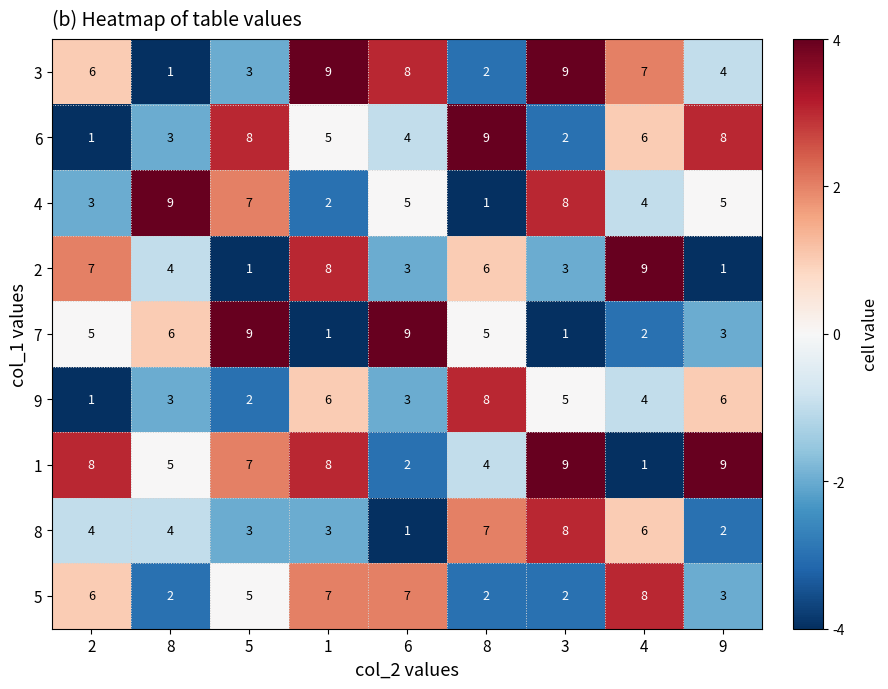

Reading right to left, extract all data points from this chart.

3: 9=4	4=7	3=9	8=2	6=8	1=9	5=3	8=1	2=6
6: 9=8	4=6	3=2	8=9	6=4	1=5	5=8	8=3	2=1
4: 9=5	4=4	3=8	8=1	6=5	1=2	5=7	8=9	2=3
2: 9=1	4=9	3=3	8=6	6=3	1=8	5=1	8=4	2=7
7: 9=3	4=2	3=1	8=5	6=9	1=1	5=9	8=6	2=5
9: 9=6	4=4	3=5	8=8	6=3	1=6	5=2	8=3	2=1
1: 9=9	4=1	3=9	8=4	6=2	1=8	5=7	8=5	2=8
8: 9=2	4=6	3=8	8=7	6=1	1=3	5=3	8=4	2=4
5: 9=3	4=8	3=2	8=2	6=7	1=7	5=5	8=2	2=6